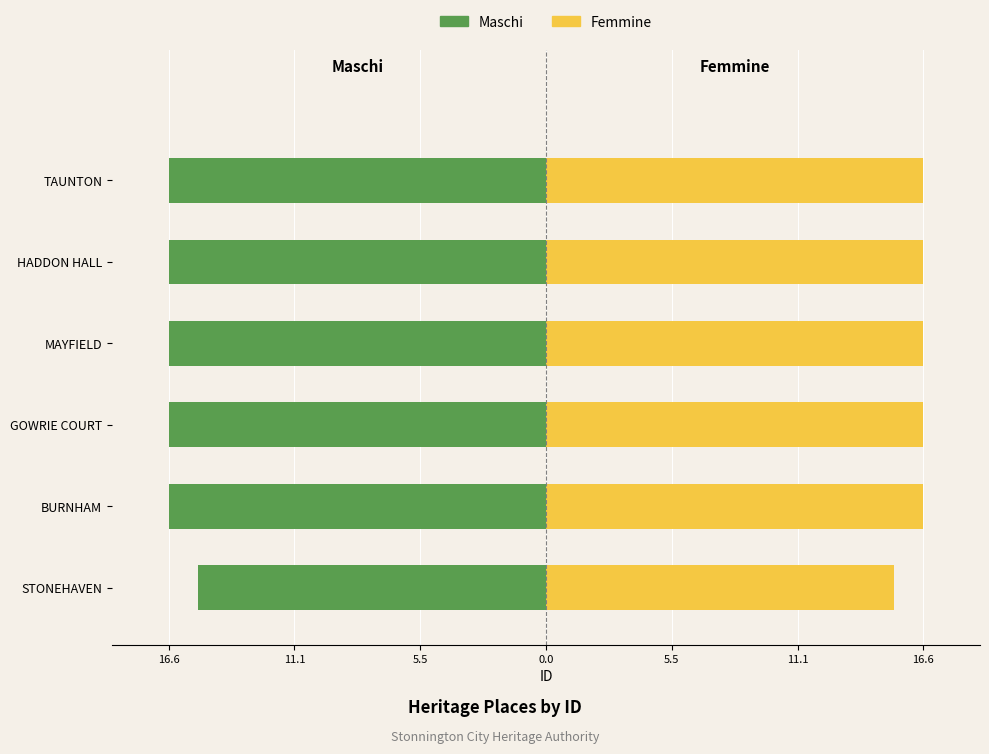

True or false: Femmine has a value of 10.1 at HADDON HALL.

False